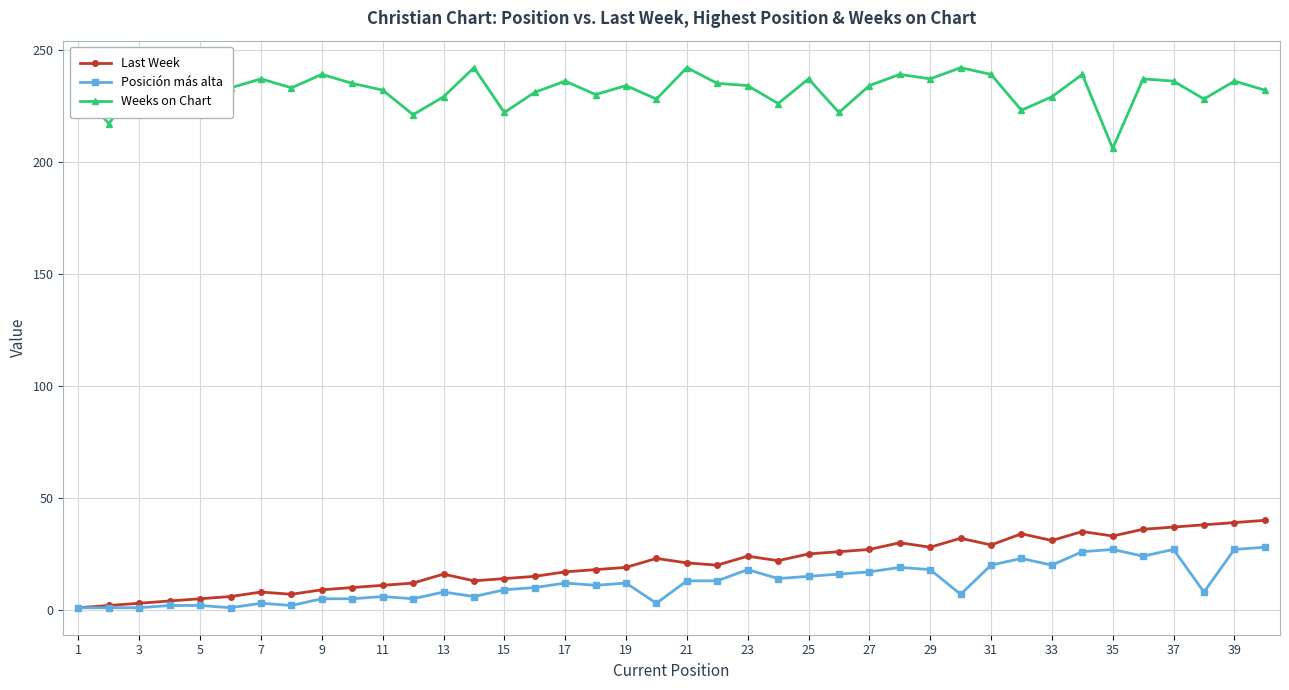

What is the maximum value shown in the chart?

242